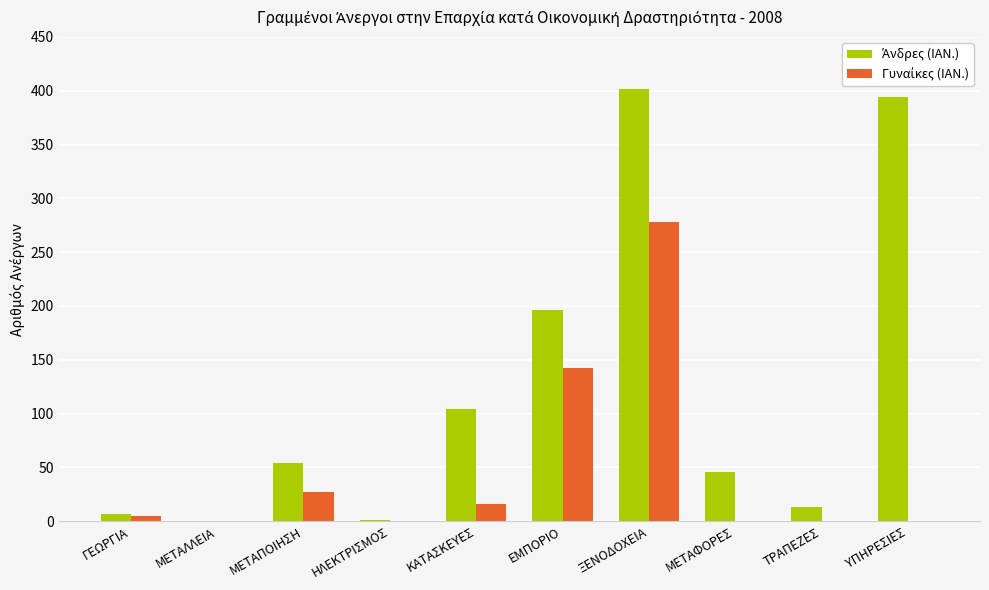

What is the maximum value shown in the chart?

402